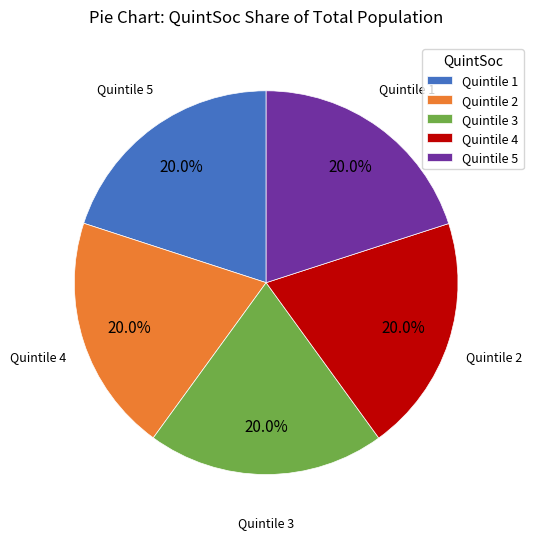

What is the total percentage of Quintile 5 and Quintile 4?

40.0%